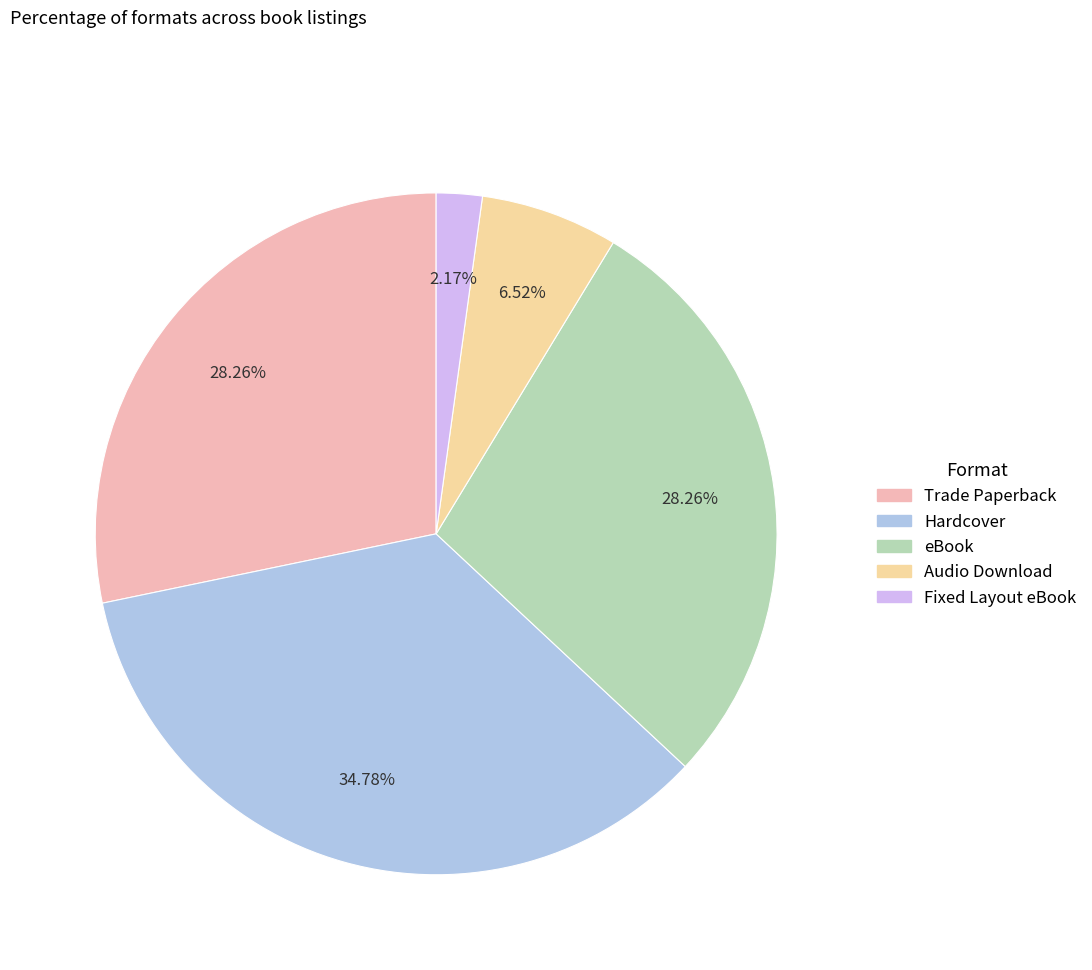

The eBook slice represents 28% of the pie. True or false?

True